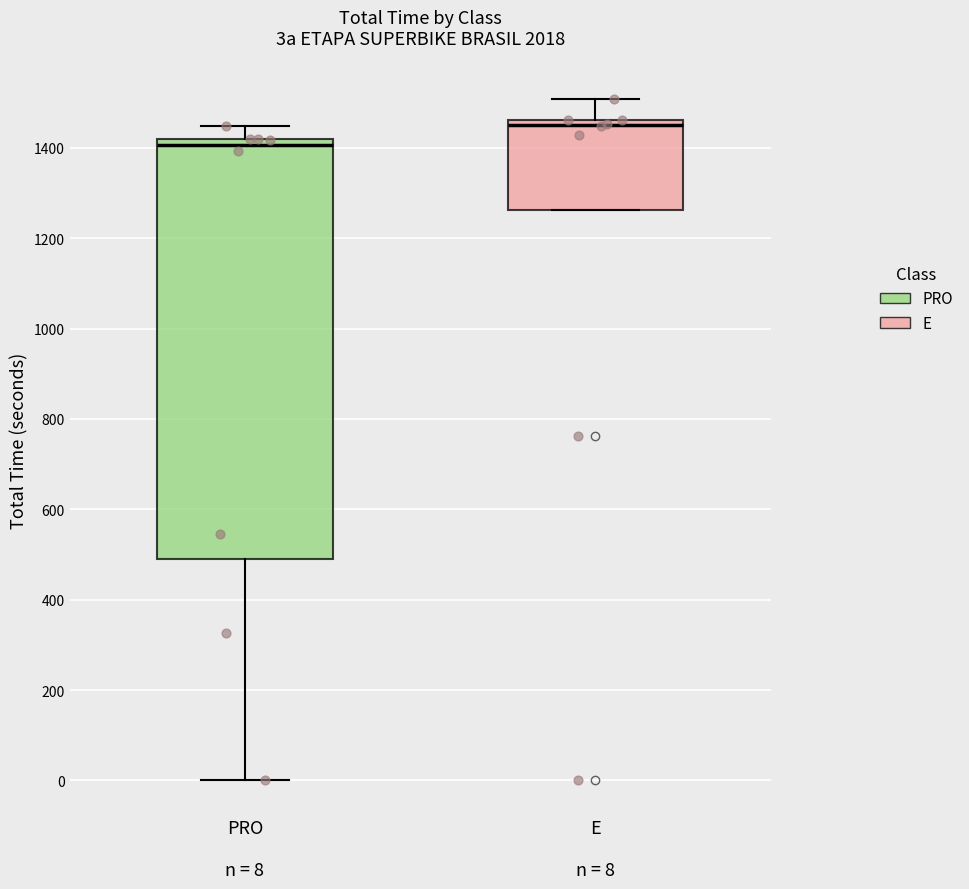

Which box is the tallest, from its lower edge to its upper edge?

PRO n = 8